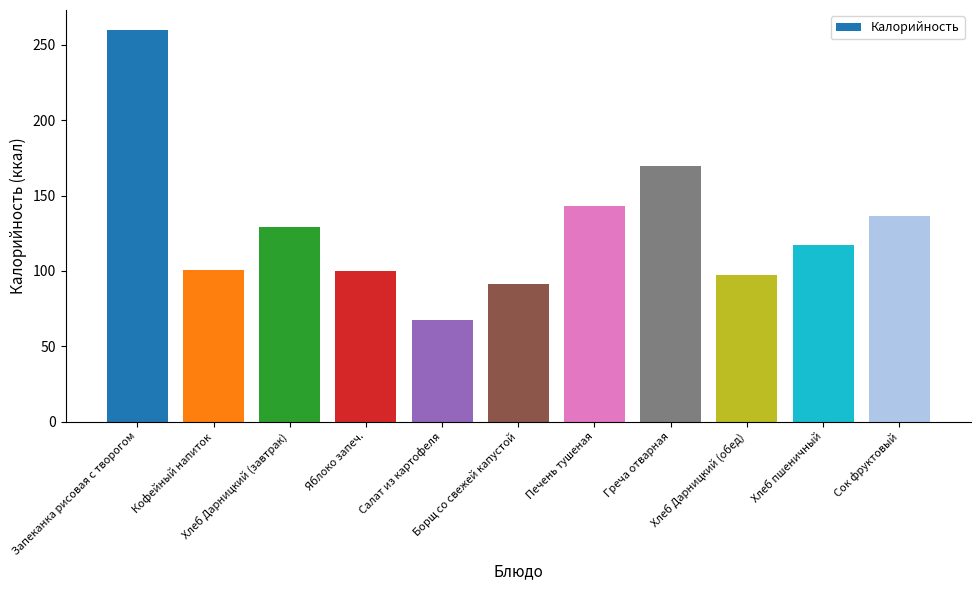

At which label does the data first exceed 117?

Запеканка рисовая с творогом